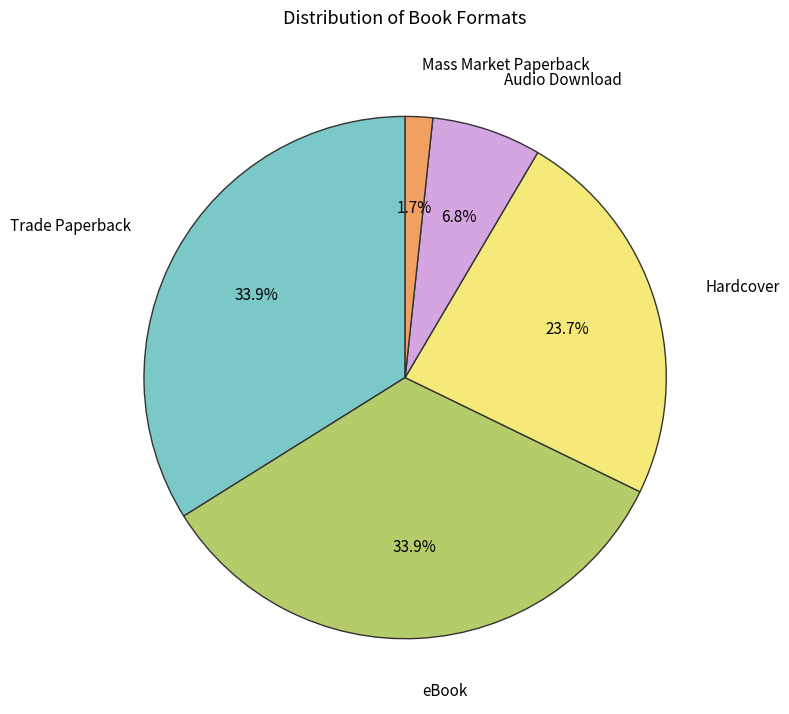

Does any single category account for the majority?

No